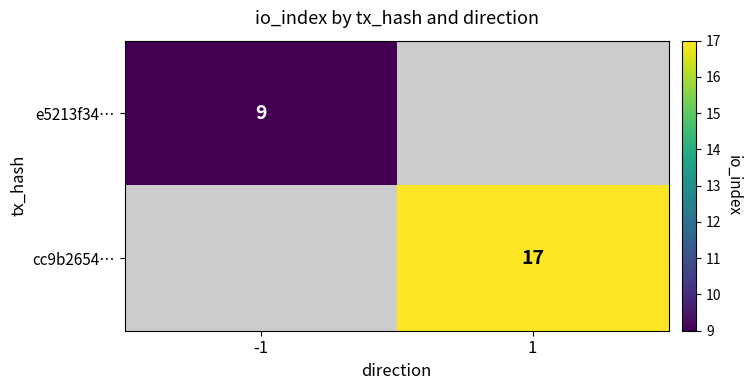

True or false: cc9b2654… has a value of 7 at 1.

False